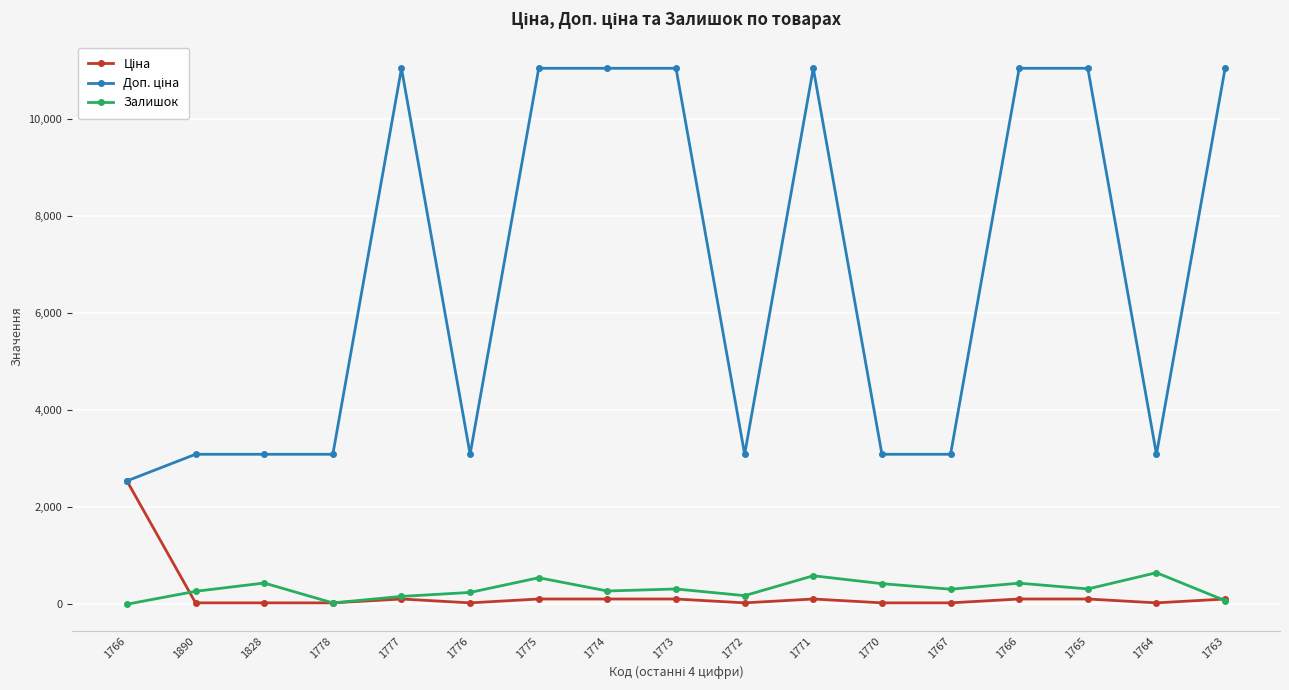

Rank the series by their maximum value, from highest to lowest.

Доп. ціна, Ціна, Залишок